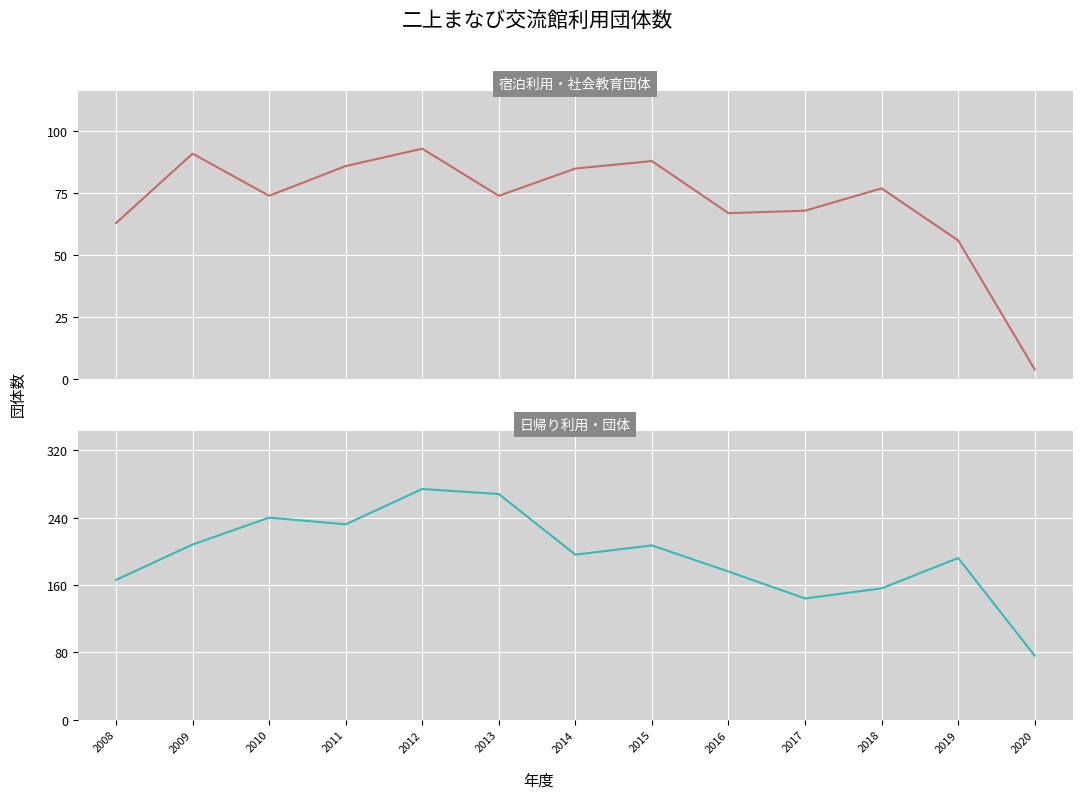

What is the average value of the 日帰り利用・団体 series?

195